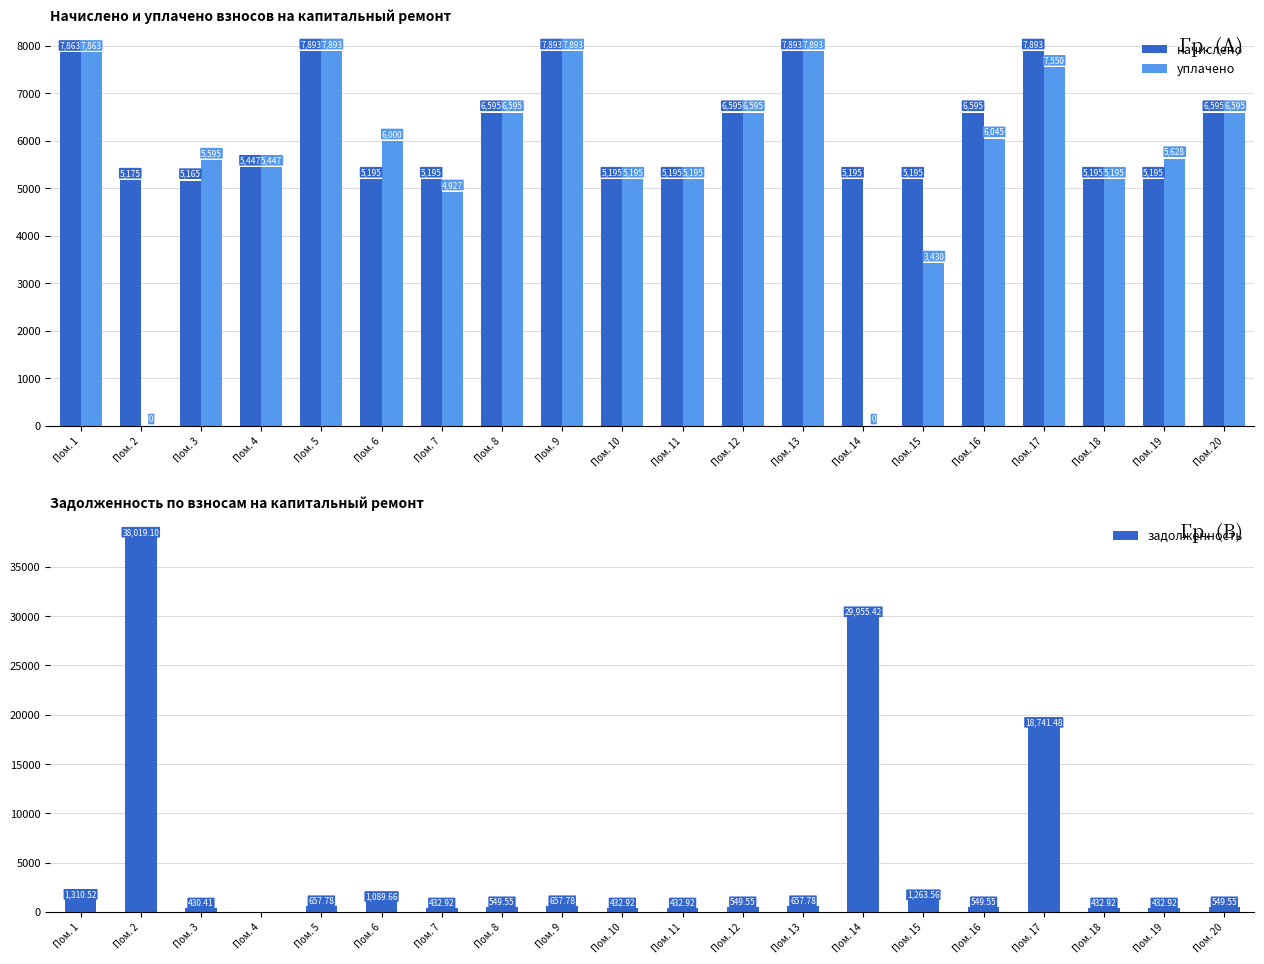

How many groups of bars are there?

20